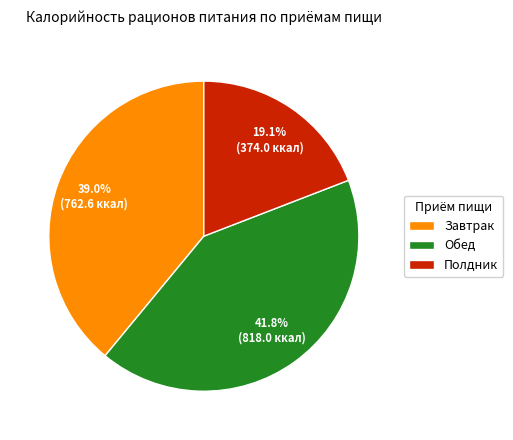

Between Полдник and Обед, which is larger?

Обед